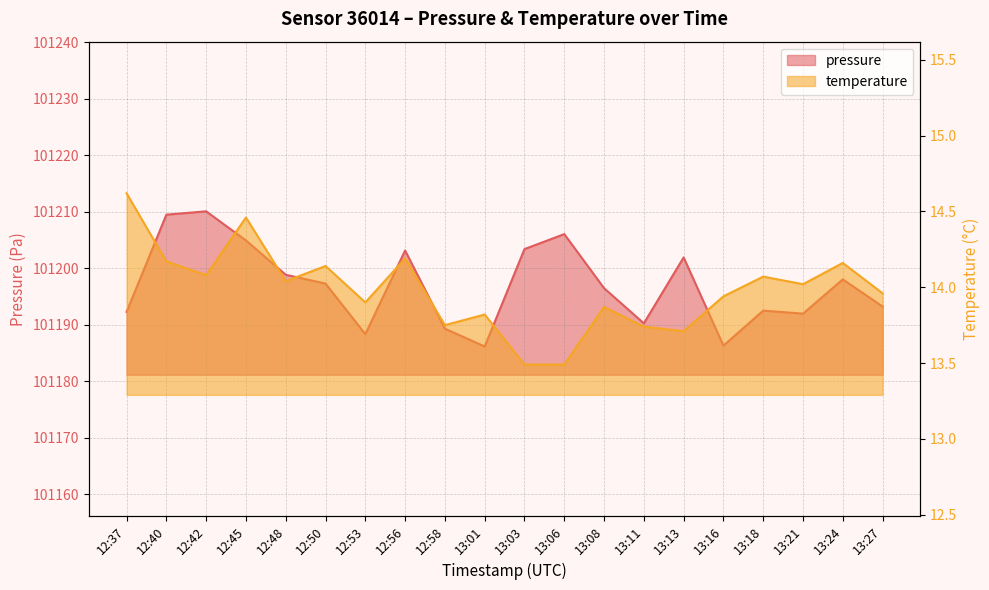

At which category is the sum across all series the highest?

12:42